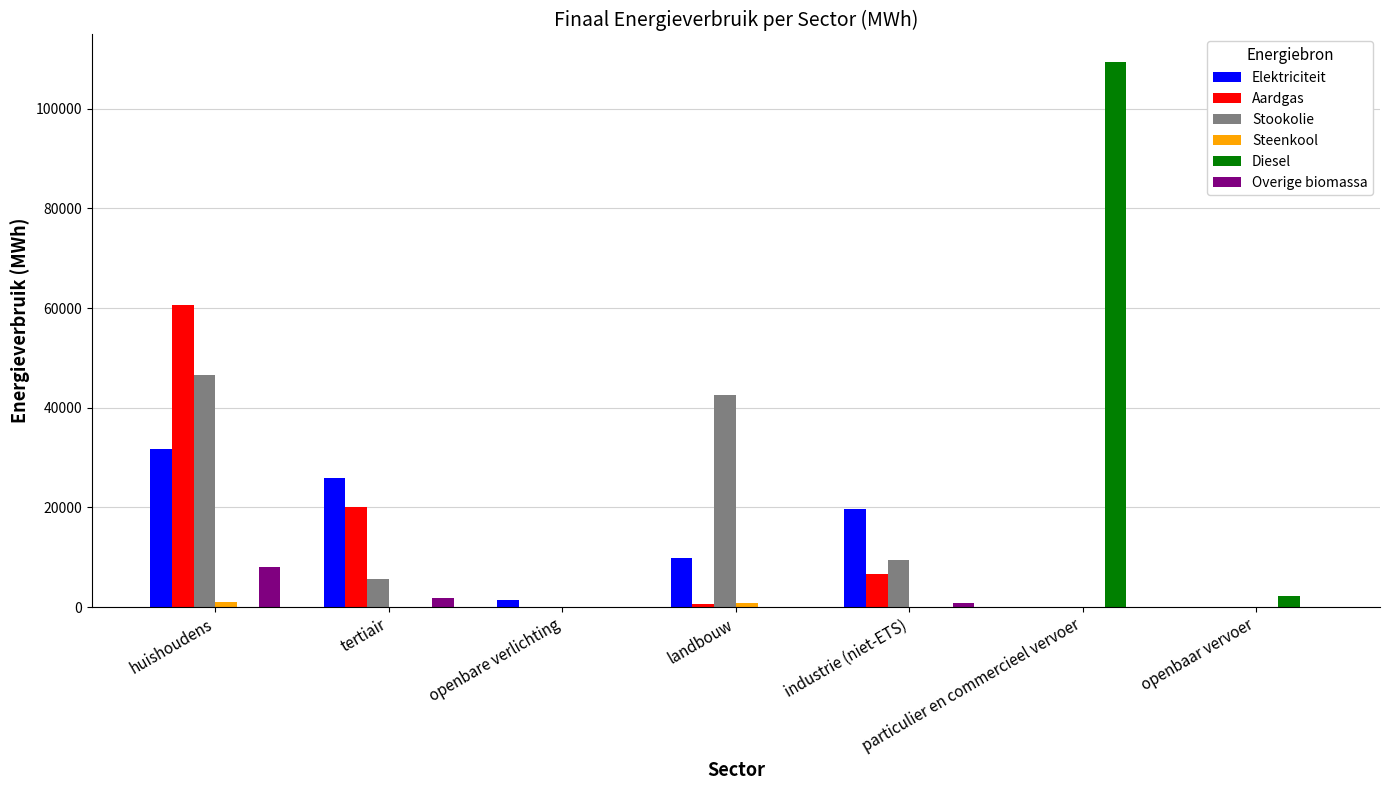

At which category is the sum across all series the highest?

huishoudens